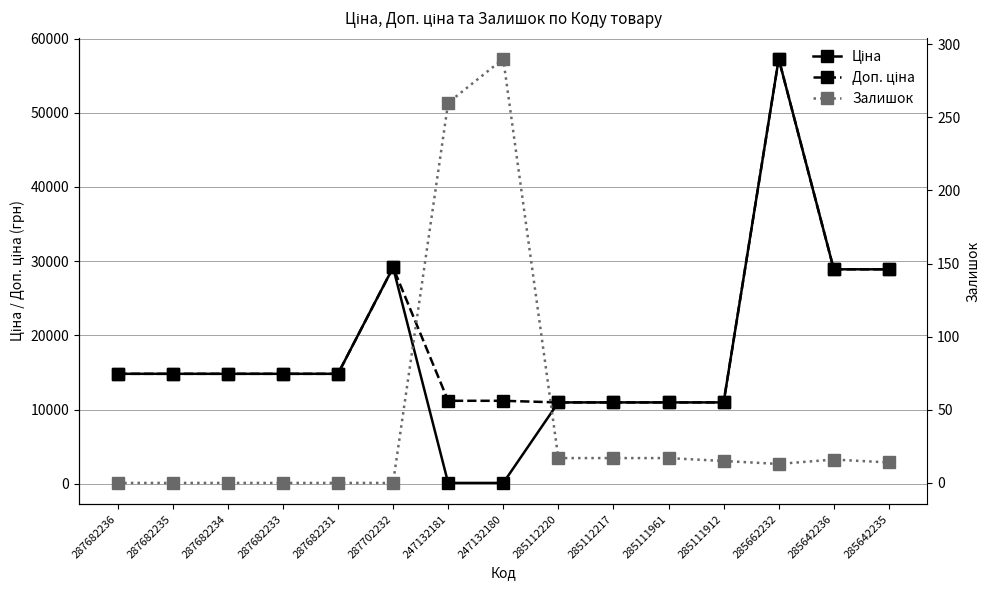

What is the difference between the maximum and minimum values in the Залишок series?

290.0